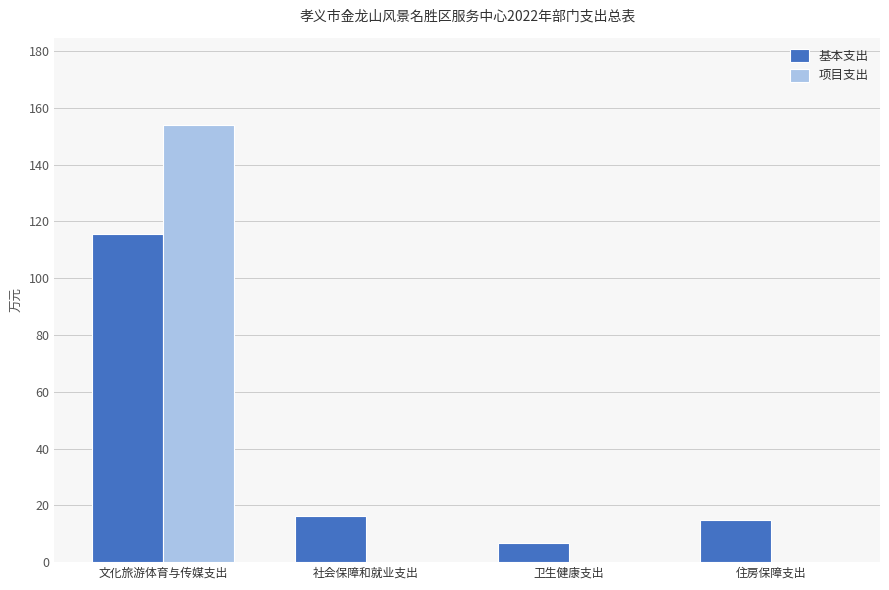

At which category is the sum across all series the highest?

文化旅游体育与传媒支出